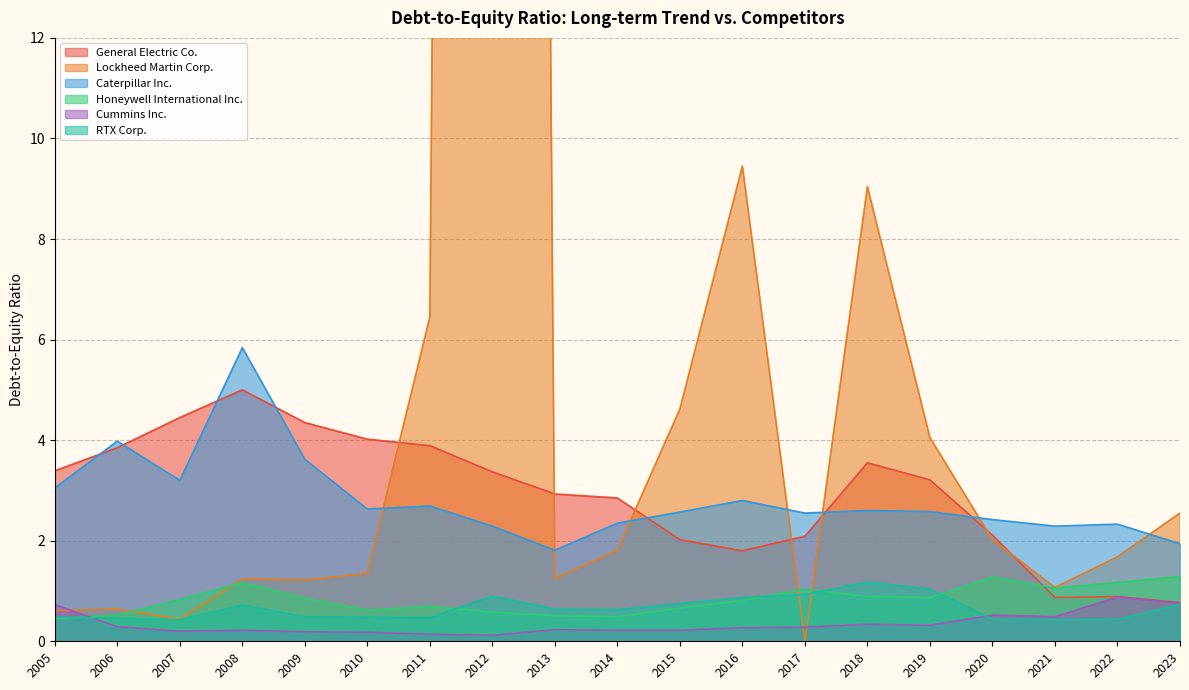

How many interior local valleys does the Cummins Inc. series have?

4